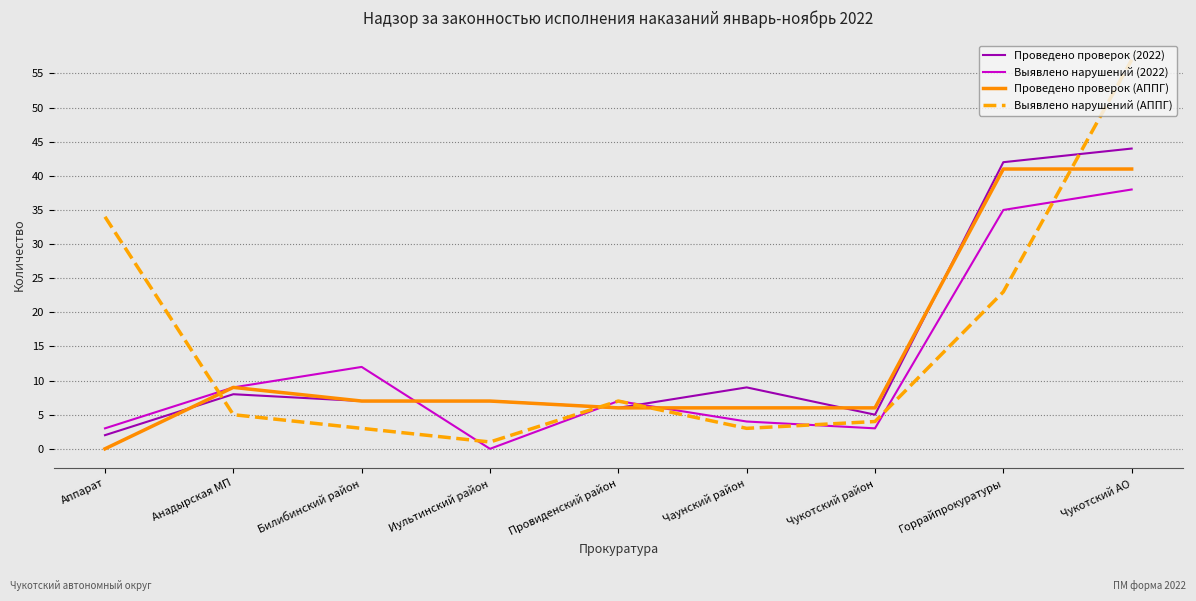

What is the difference between the Выявлено нарушений (АППГ) values at Иультинский район and Горрайпрокуратуры?

22